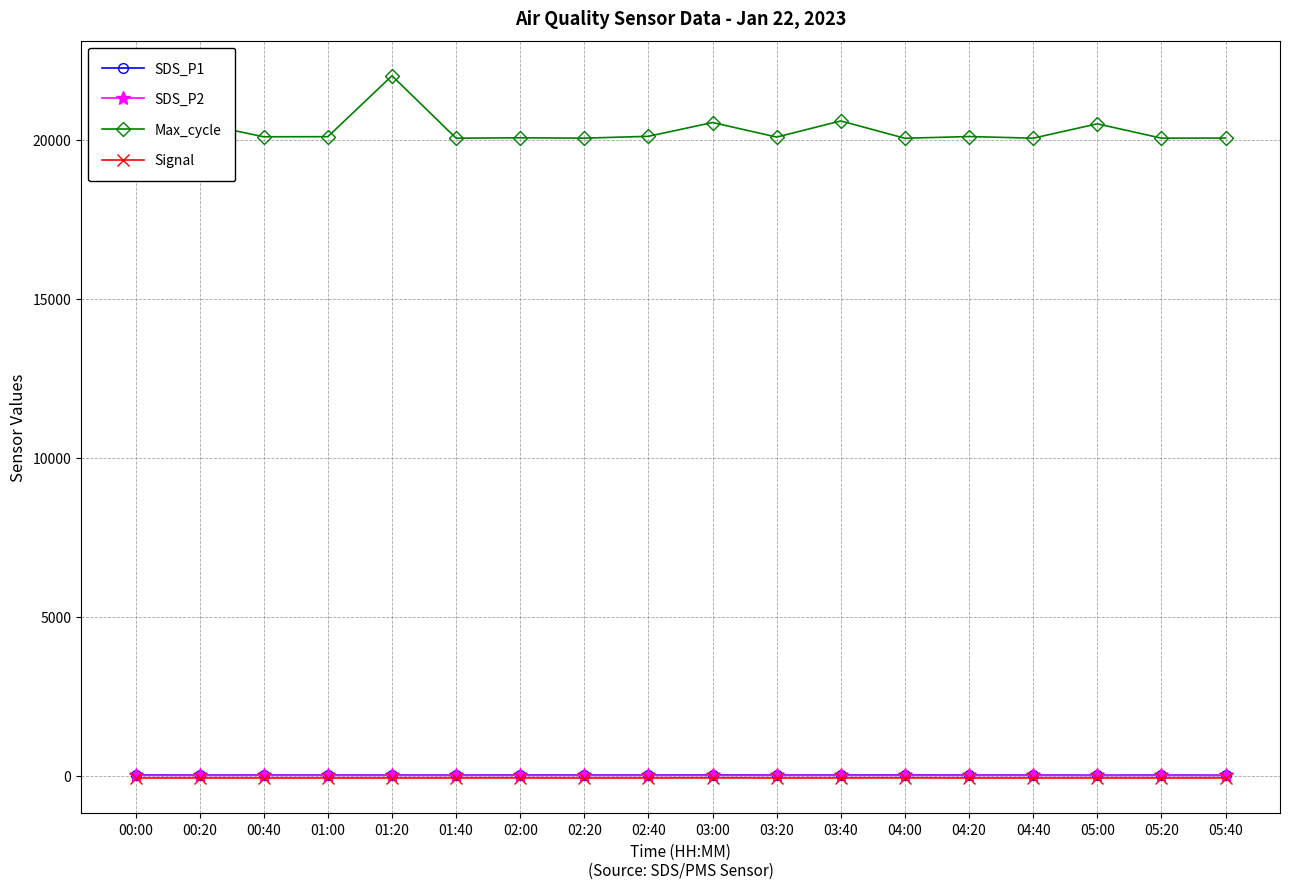

What position from the right is 02:00?

12